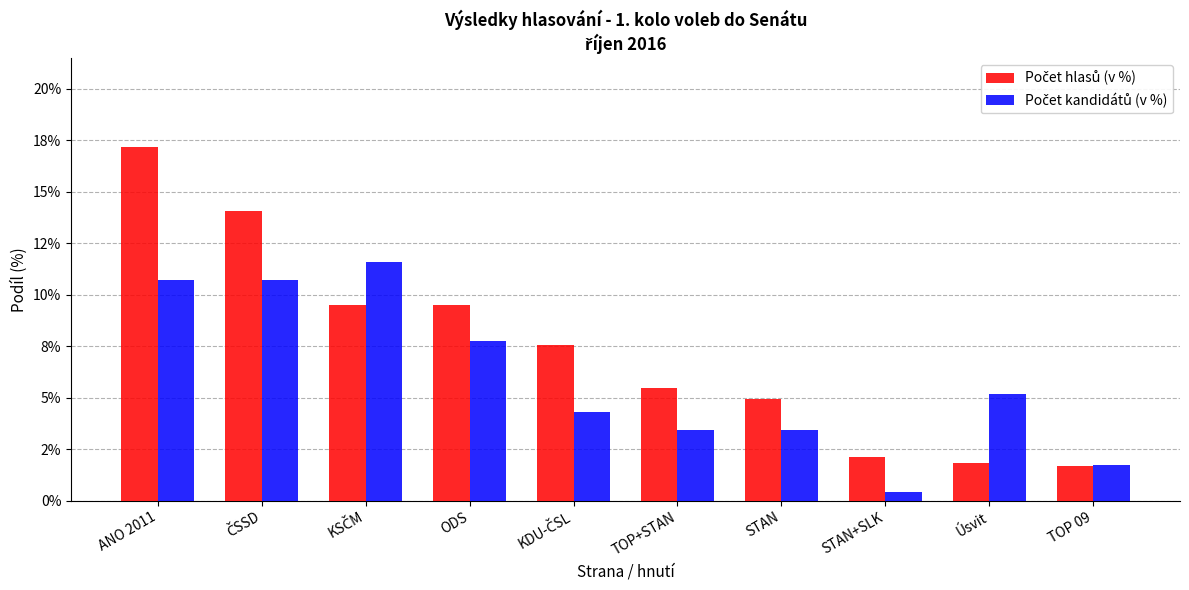

Which category has the lowest value across all series?

STAN+SLK